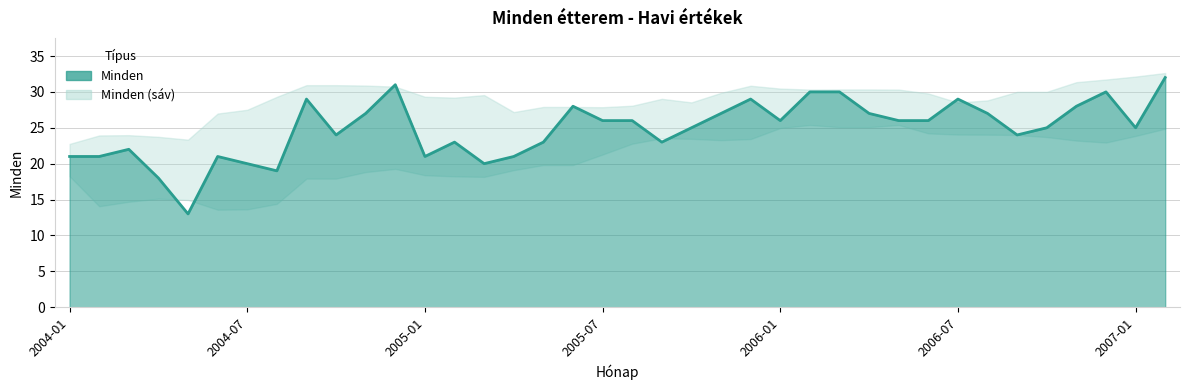

What is the change in value from 2005-02 to 2005-11?

+4